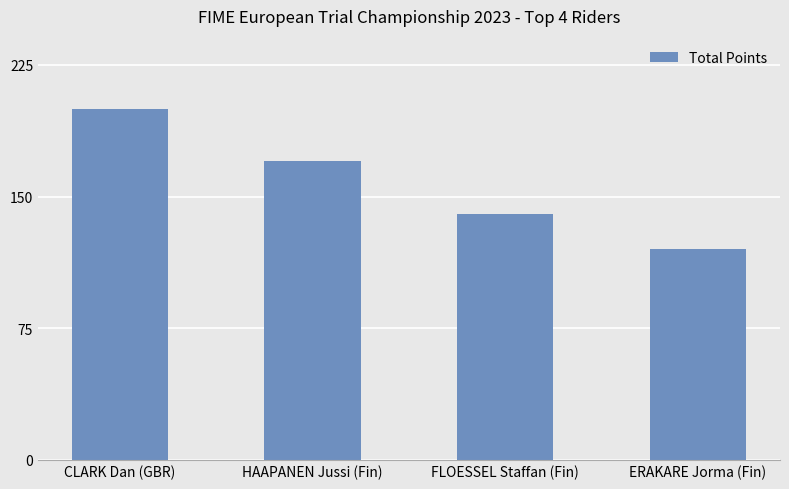

List the labels in order of value, largest first.

CLARK Dan (GBR), HAAPANEN Jussi (Fin), FLOESSEL Staffan (Fin), ERAKARE Jorma (Fin)